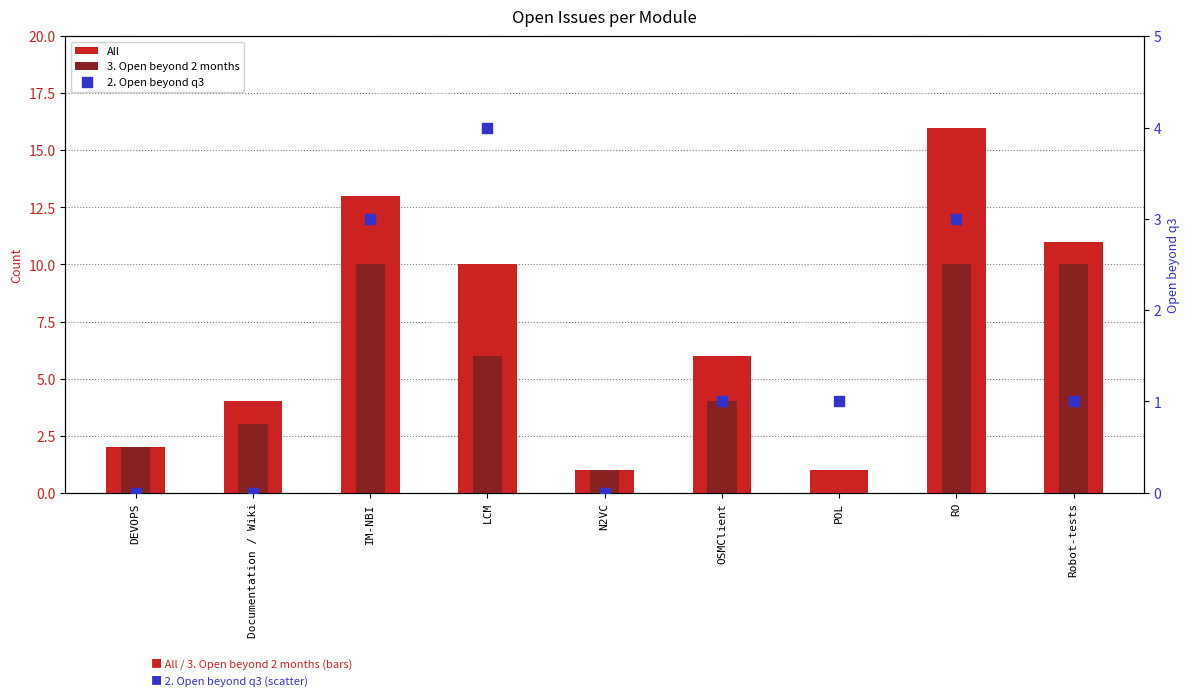

Which series has the widest spread of Y values?

All